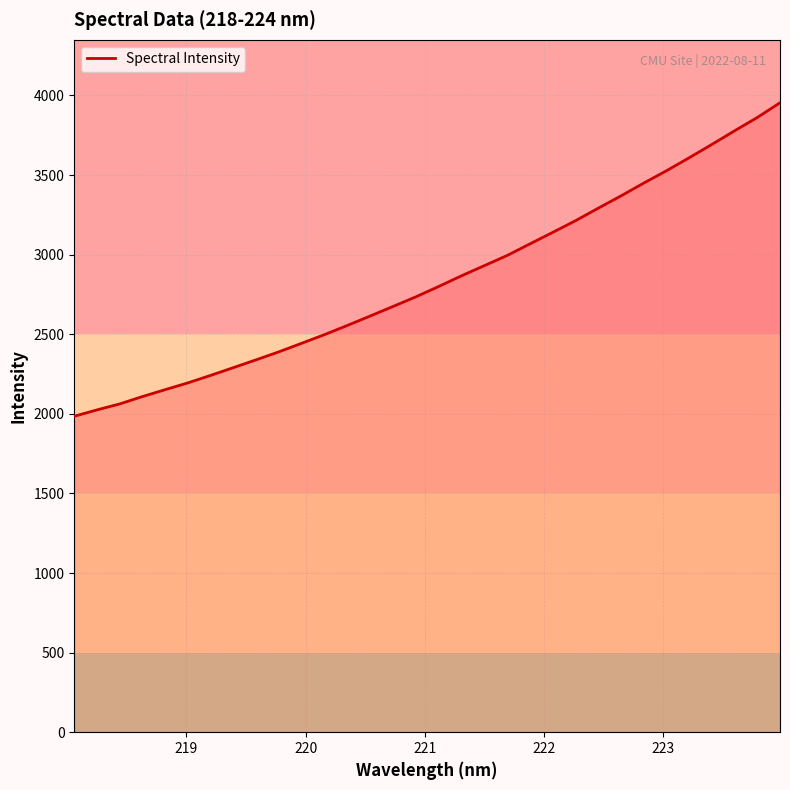

True or false: there are more than 1 points higher than both neighbors.

False